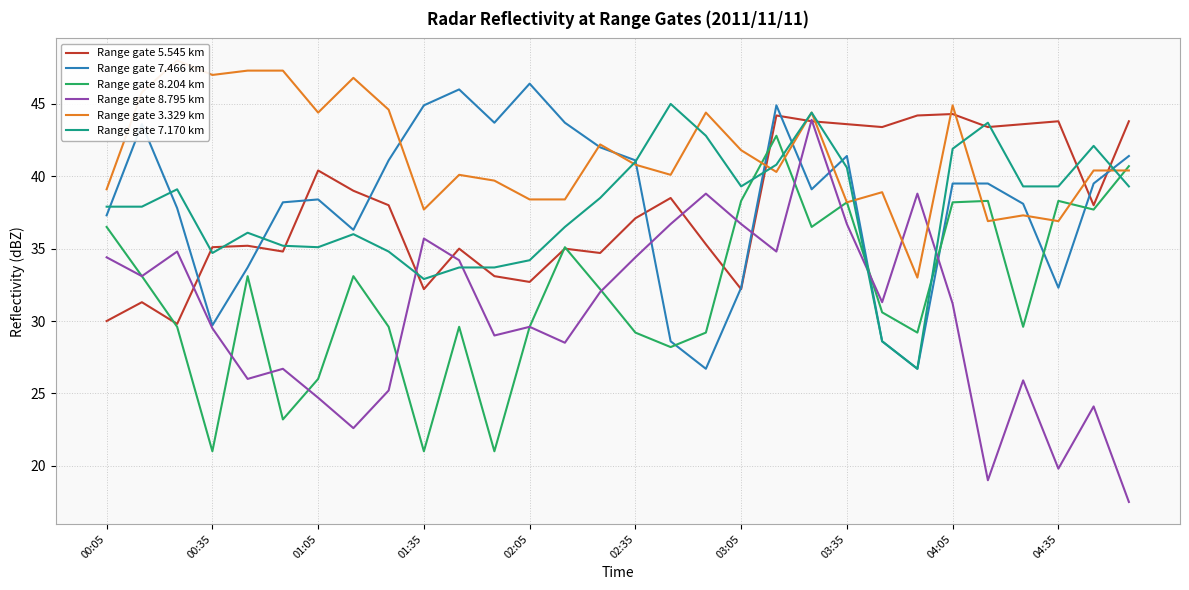

After their last crossing, which series has the higher values: Range gate 8.795 km or Range gate 5.545 km?

Range gate 5.545 km